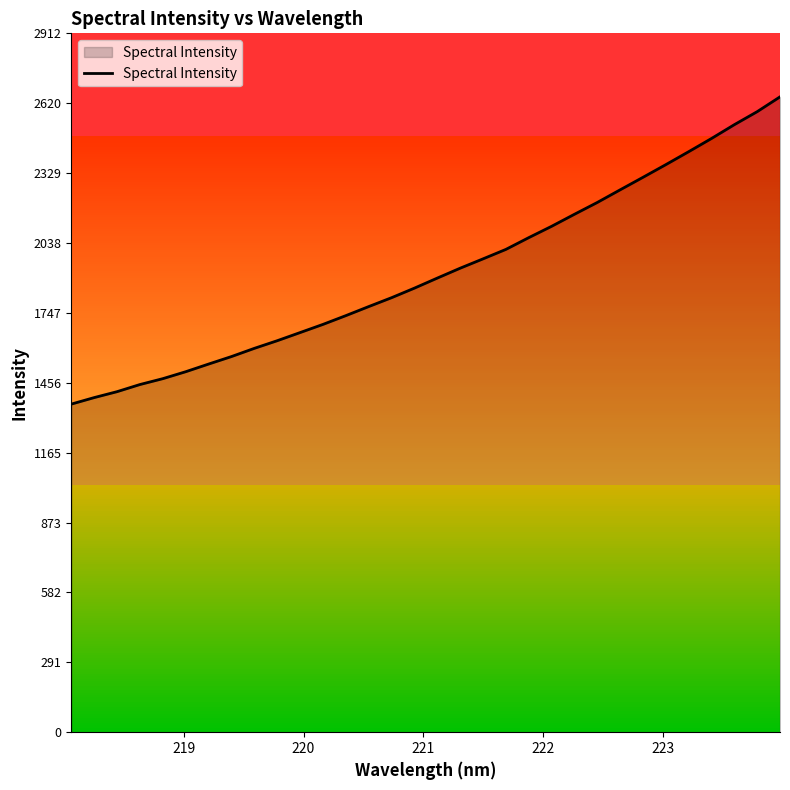

What is the difference between the second highest and minimum values?

1218.4